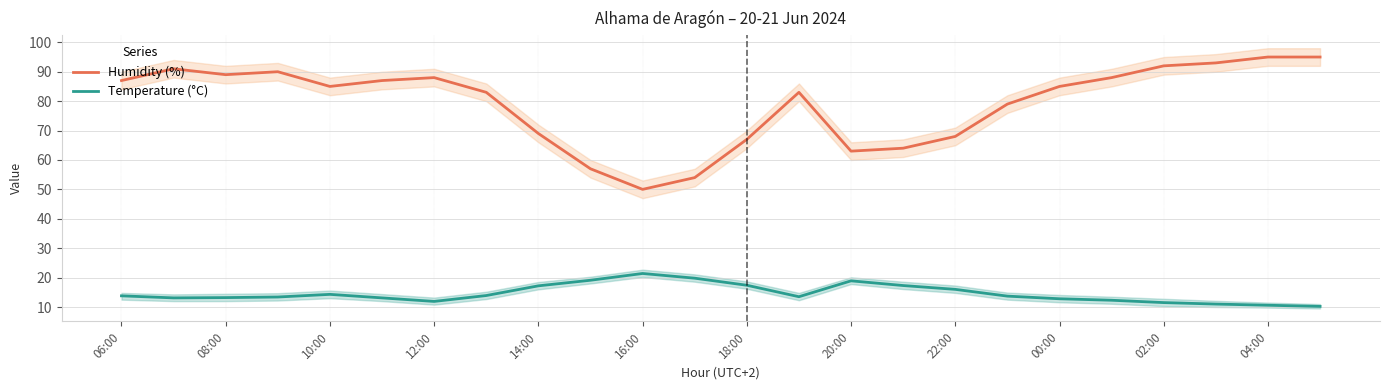

List the series in order of their overall mean, lowest first.

Temperature (°C), Humidity (%)